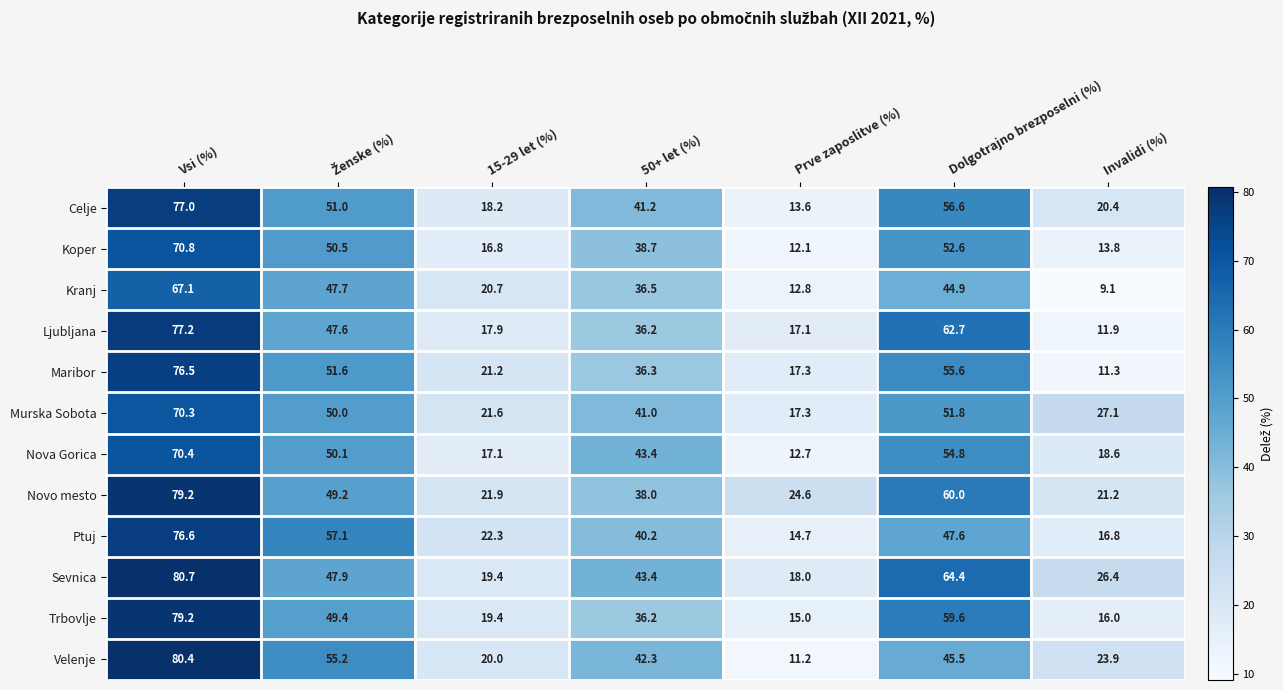

What is the total value across all series at Invalidi (%)?

216.5